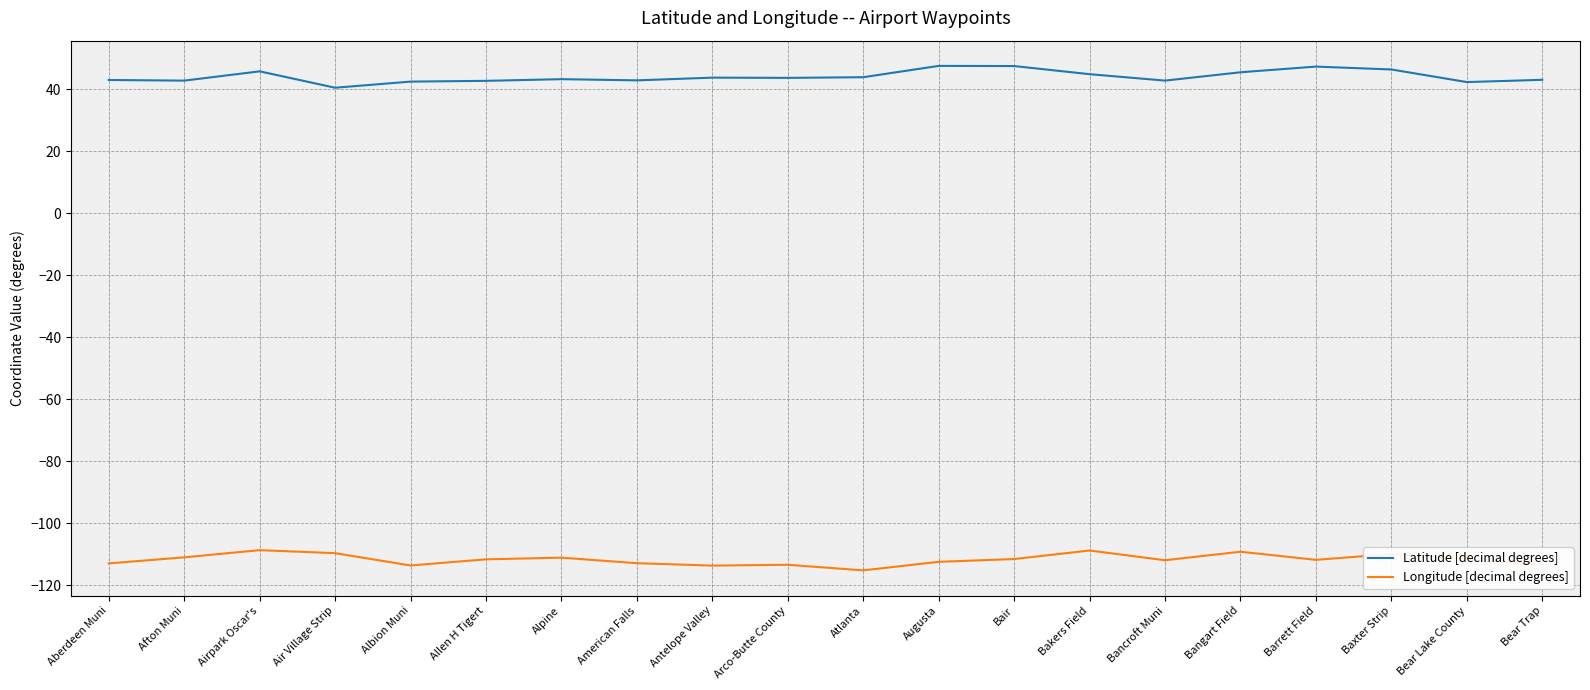

In Longitude [decimal degrees], how many points are higher than both neighbors (excluding endpoints)?

6